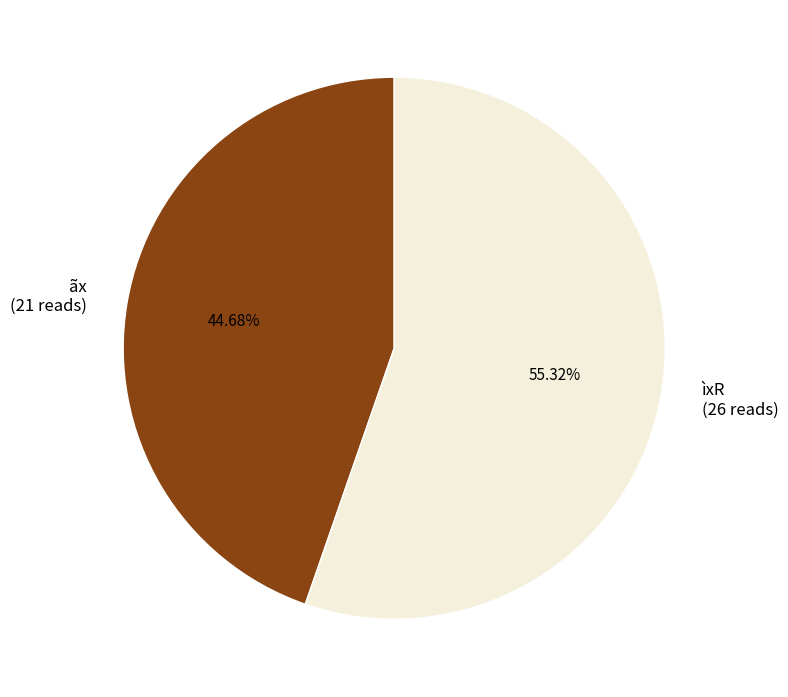

Count the number of slices in the pie.

2